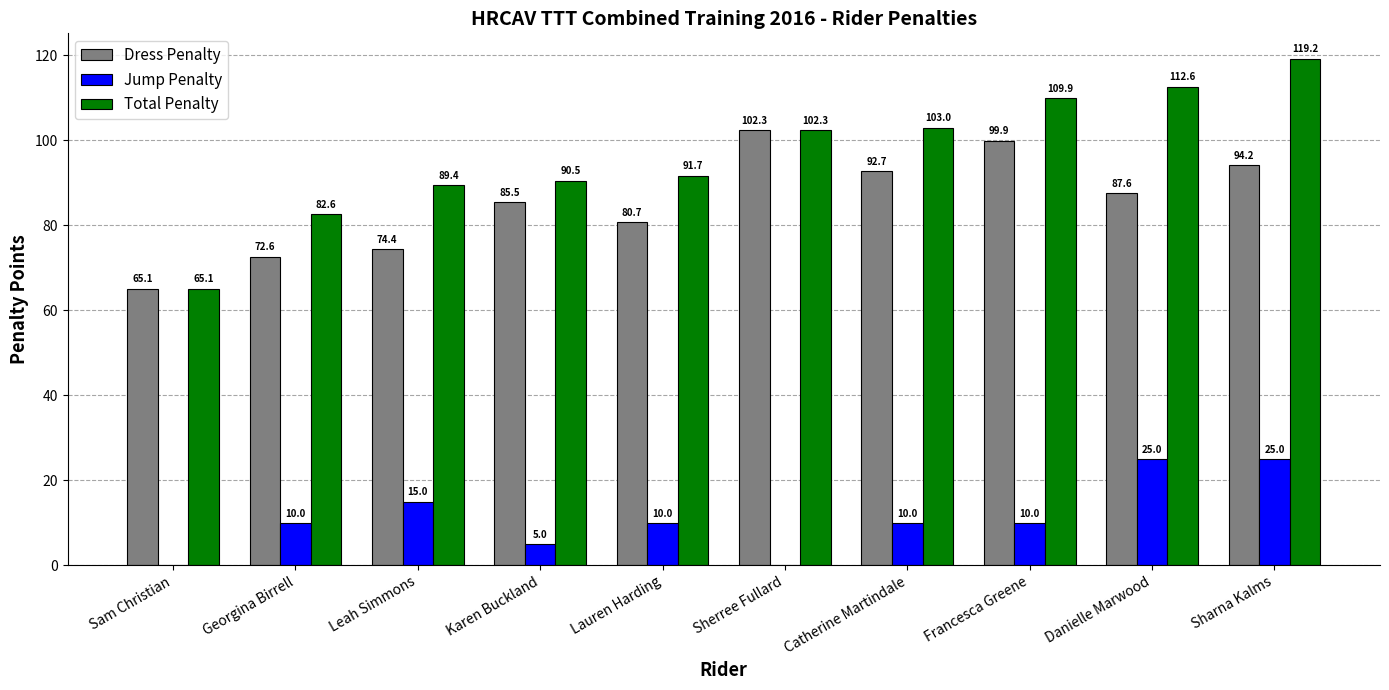

At which label does Total Penalty reach its peak?

Sharna Kalms